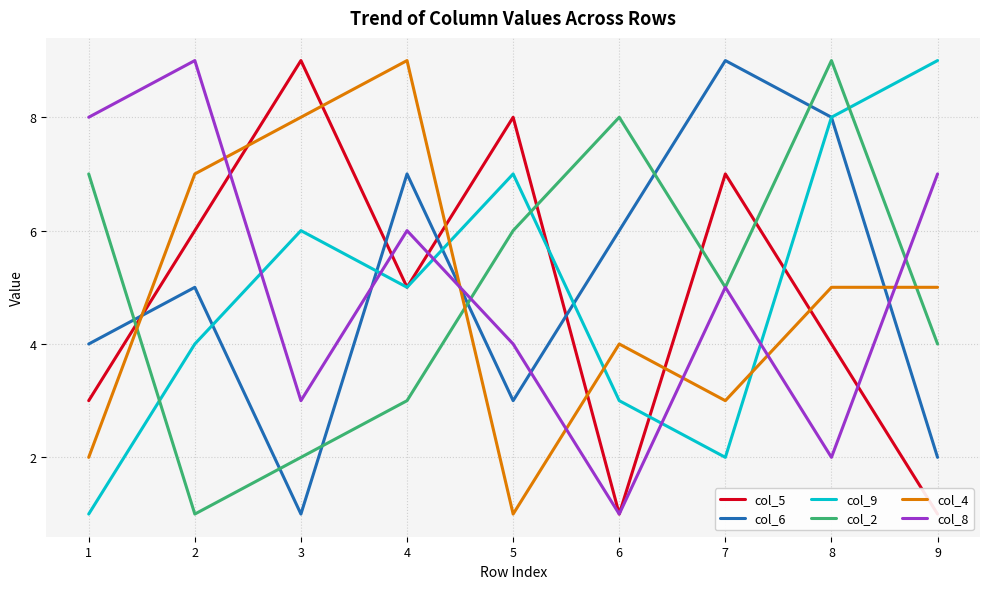

Which label corresponds to the largest value in the chart?

3